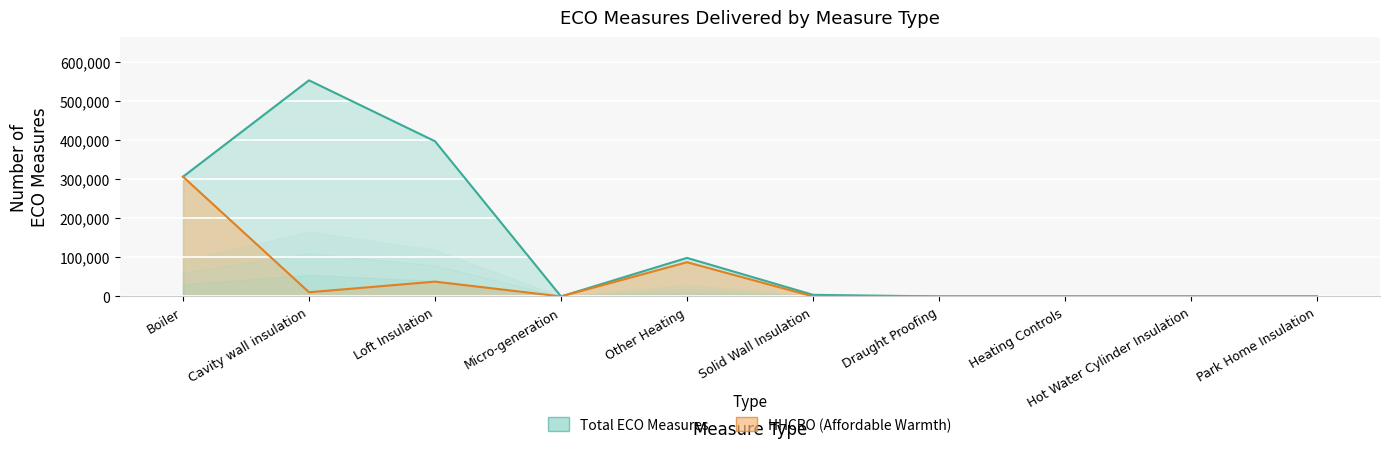

What is the label of the 6th point from the right?

Other Heating